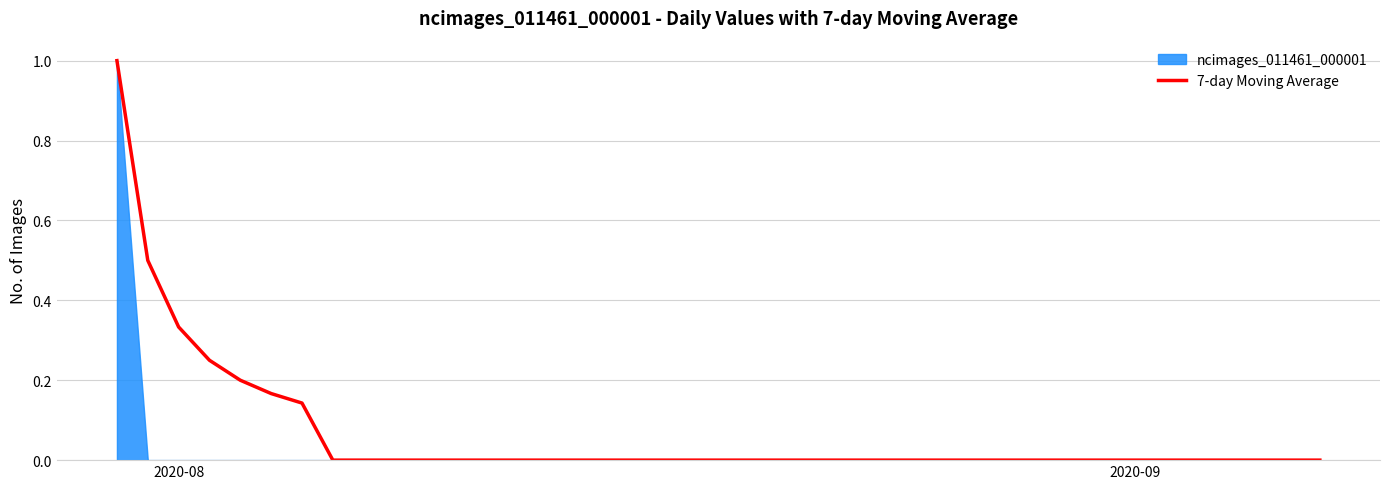

What is the average value?

0.1